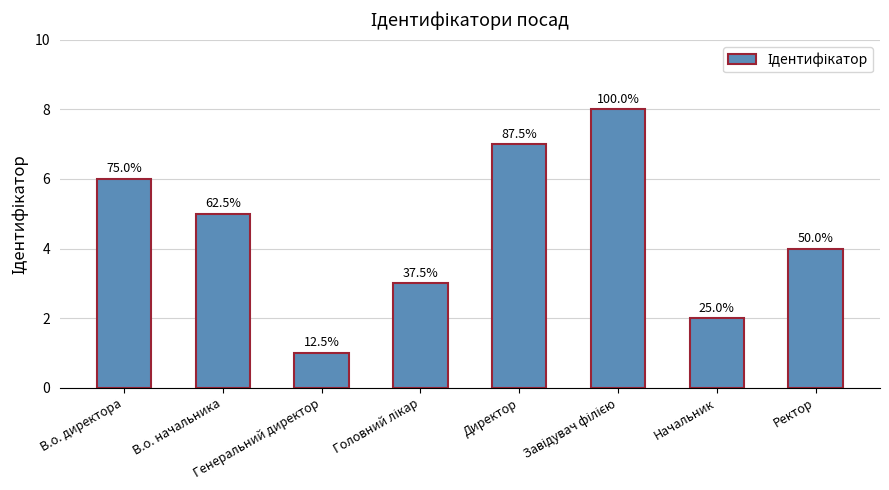

What is the value of the 4th bar from the left?

3